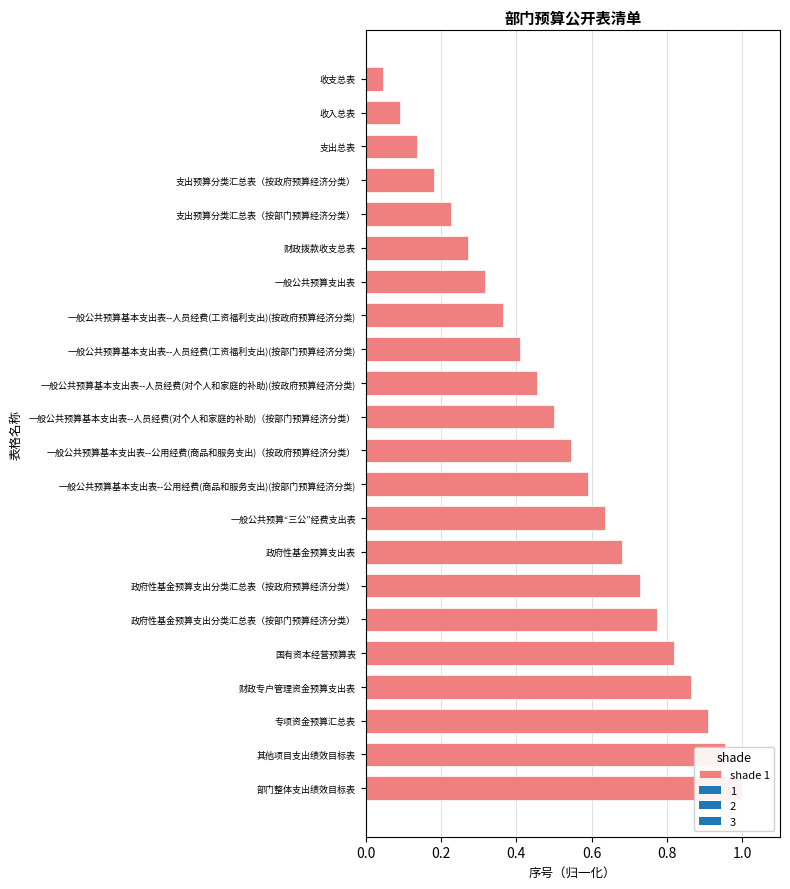

How many distinct data groups are displayed?

1